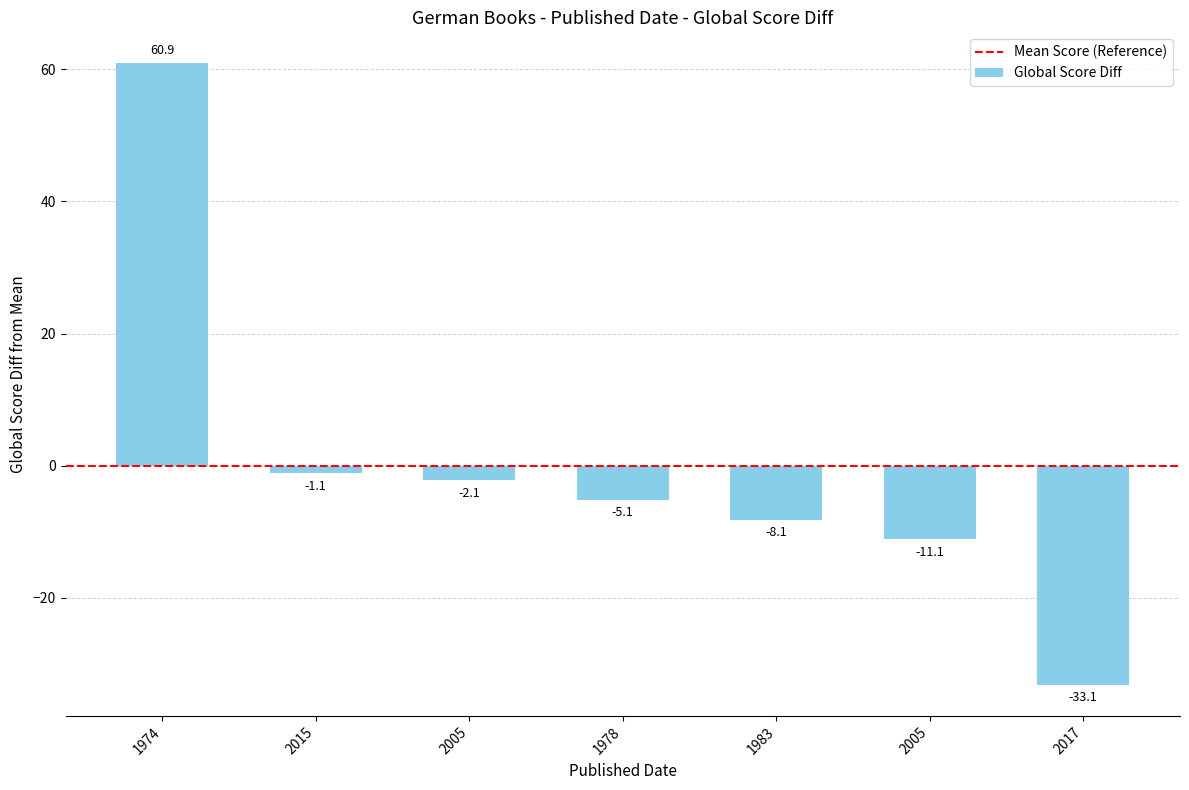

How many bars are there in total?

7